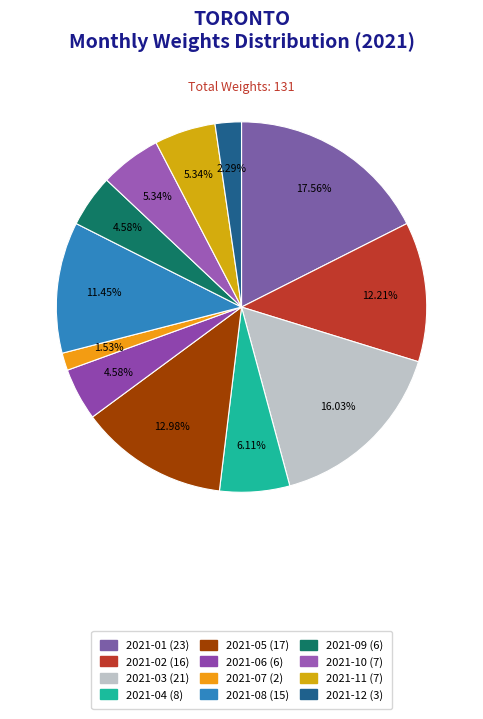

Is there a majority slice in this chart?

No